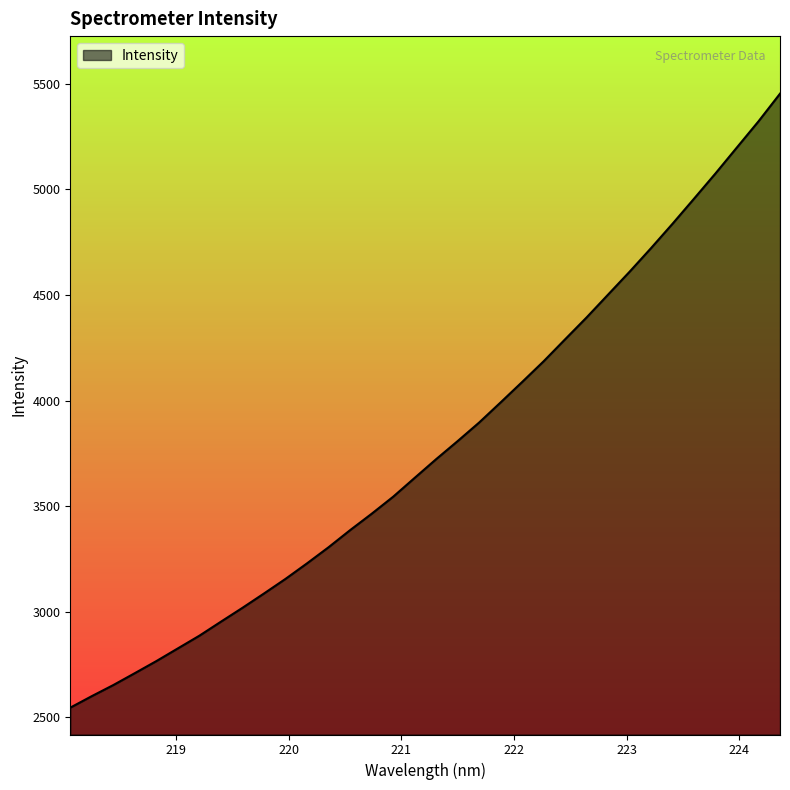

What is the difference between the maximum and minimum values?

2908.5